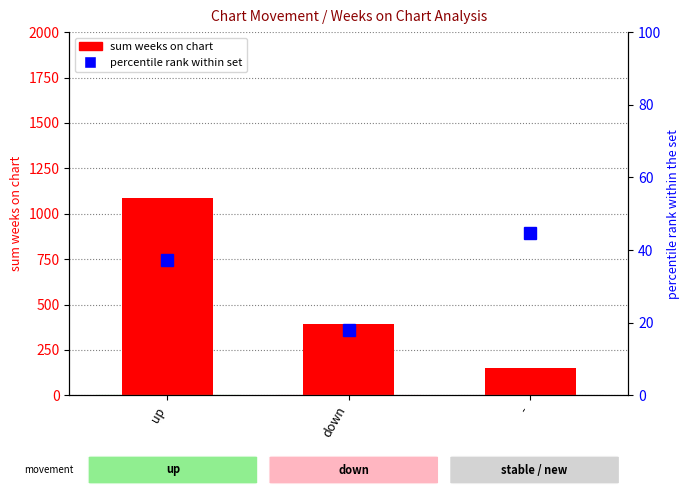

How many data points in percentile rank within set are above 37?

2